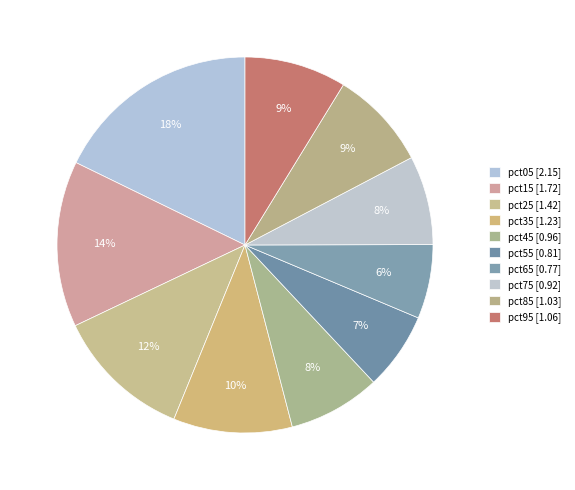

Is there a majority slice in this chart?

No